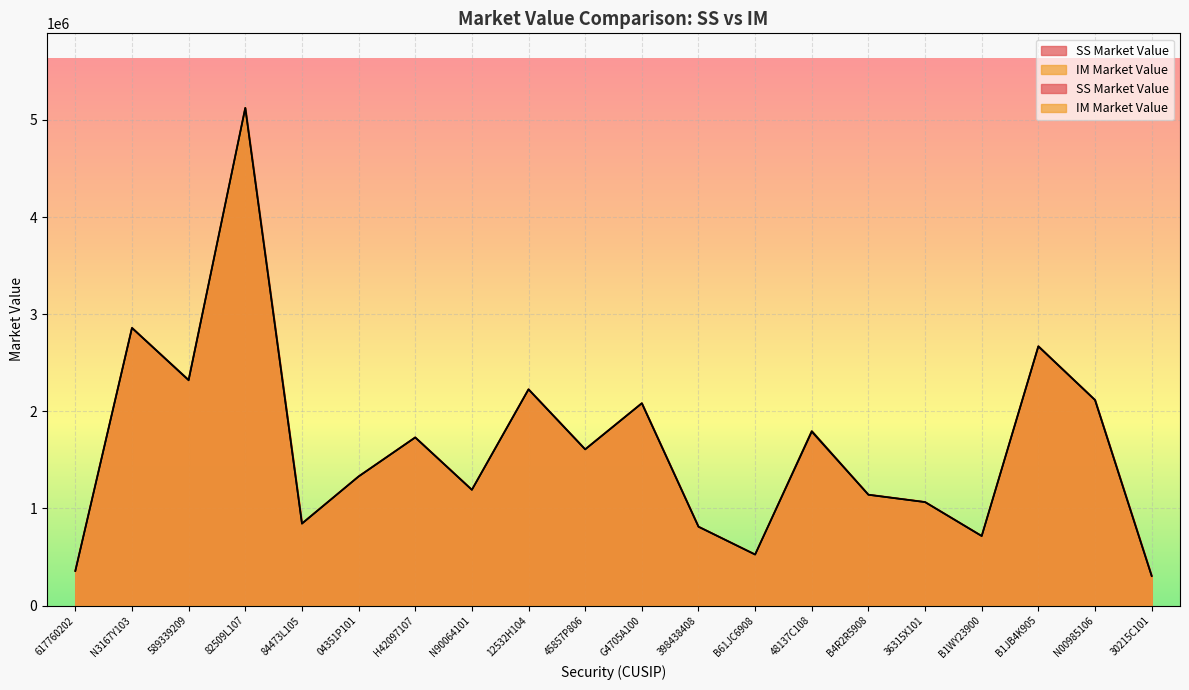

Which has a higher value, 617760202 or 12532H104?

12532H104